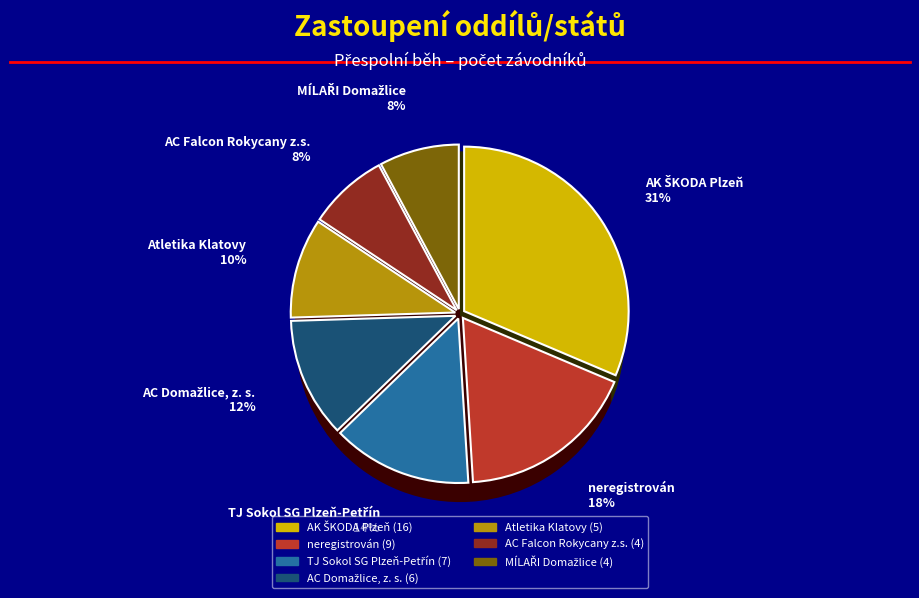

What is the change in value from Atletika Klatovy to MÍLAŘI Domažlice?

-1